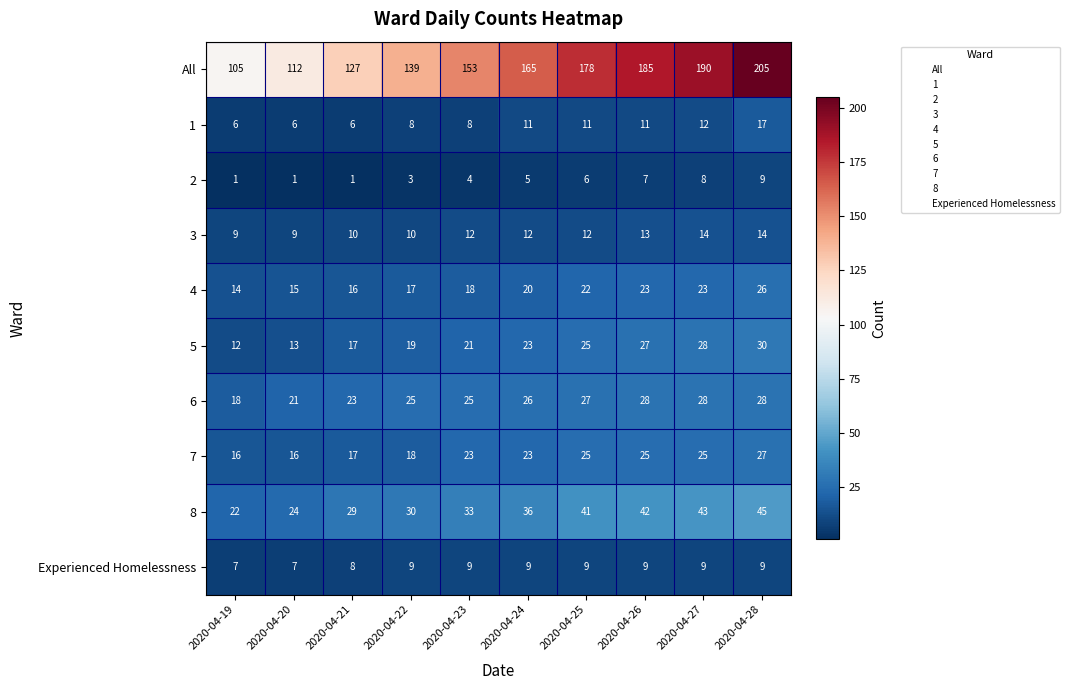

What is the average value of the 4 series?

19